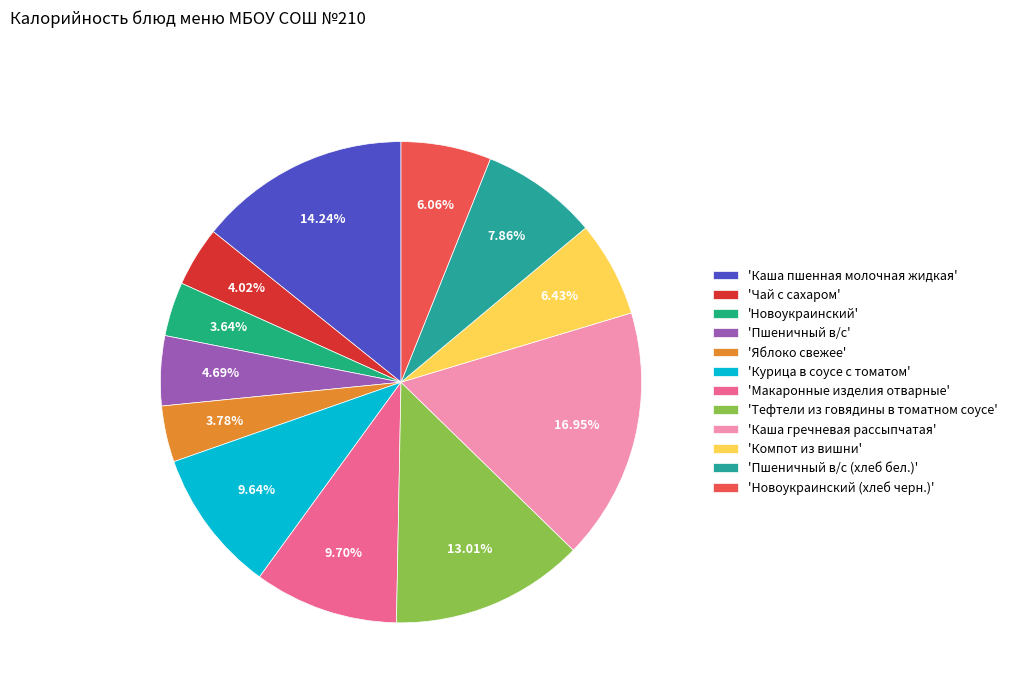

How many slices are in this pie chart?

12